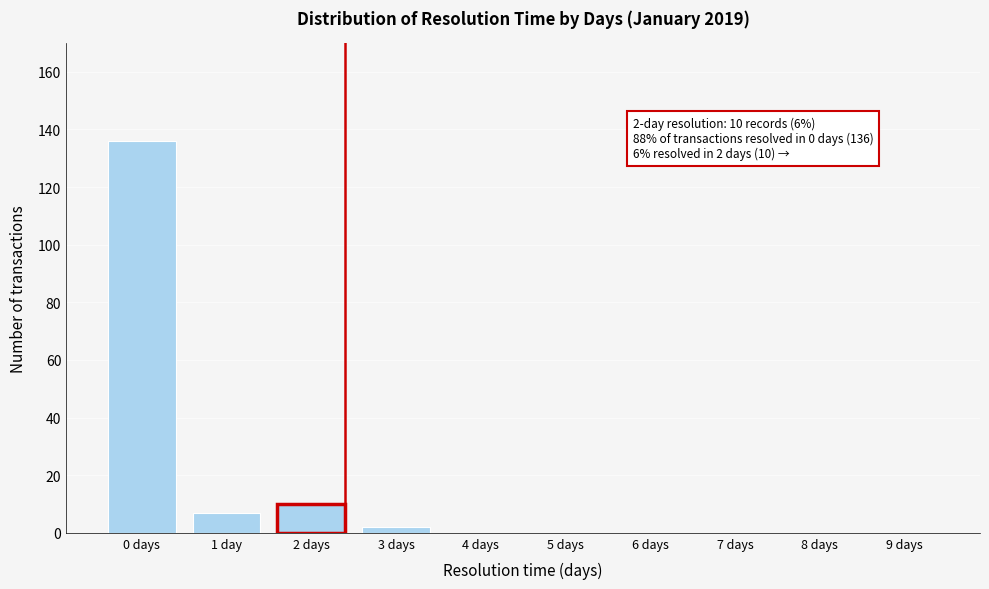

Reading left to right, transcribe all the data shown in this chart.

0 days=136	1 day=7	2 days=10	3 days=2	4 days=0	5 days=0	6 days=0	7 days=0	8 days=0	9 days=0